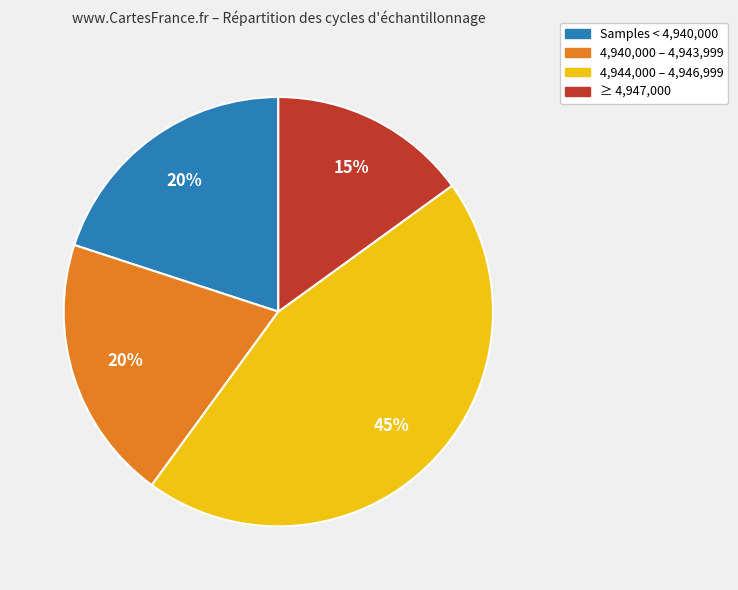

Is there any slice that represents more than half of the pie?

No